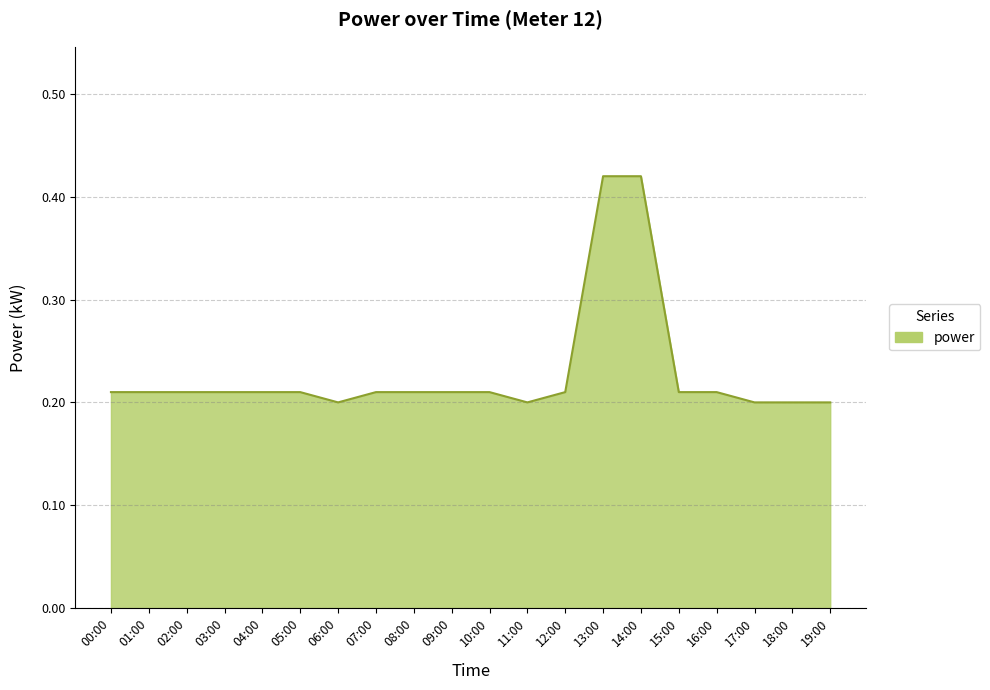

The value at 10:00 is 0.2. True or false?

True